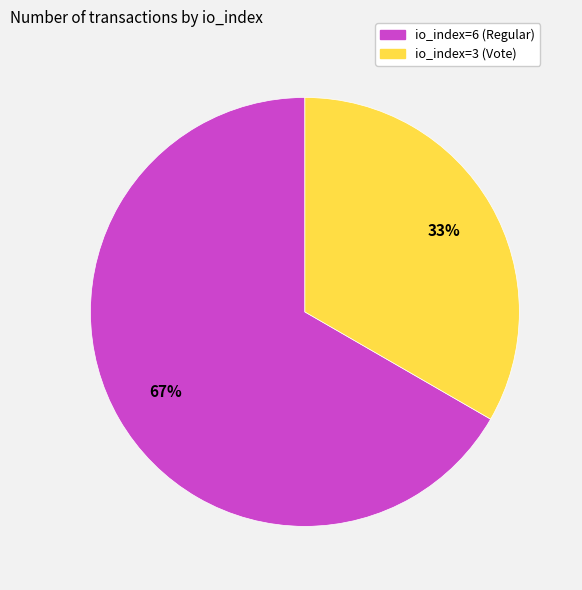

Approximately how many times larger is the value at io_index=6 (Regular) compared to io_index=3 (Vote)?

2.0